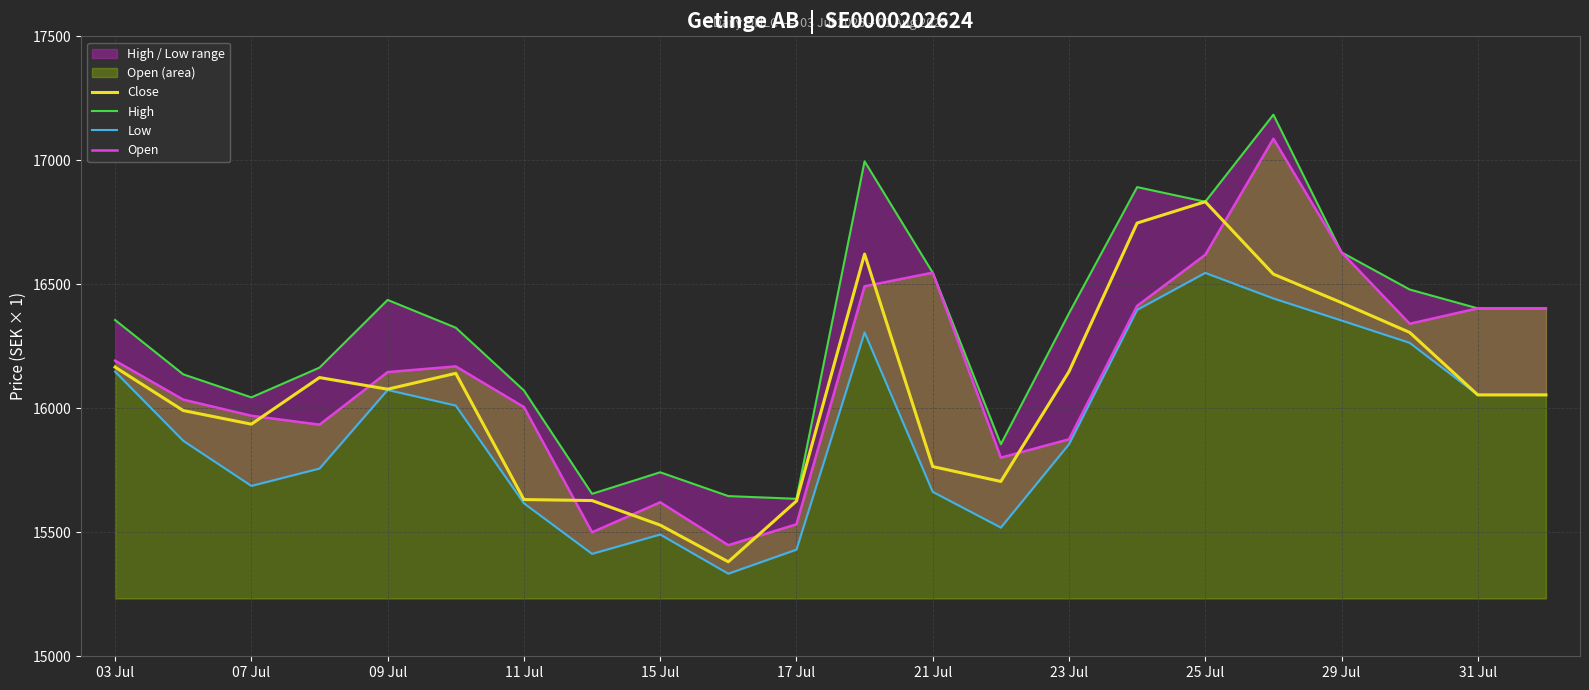

What is the minimum value for Close?

15381